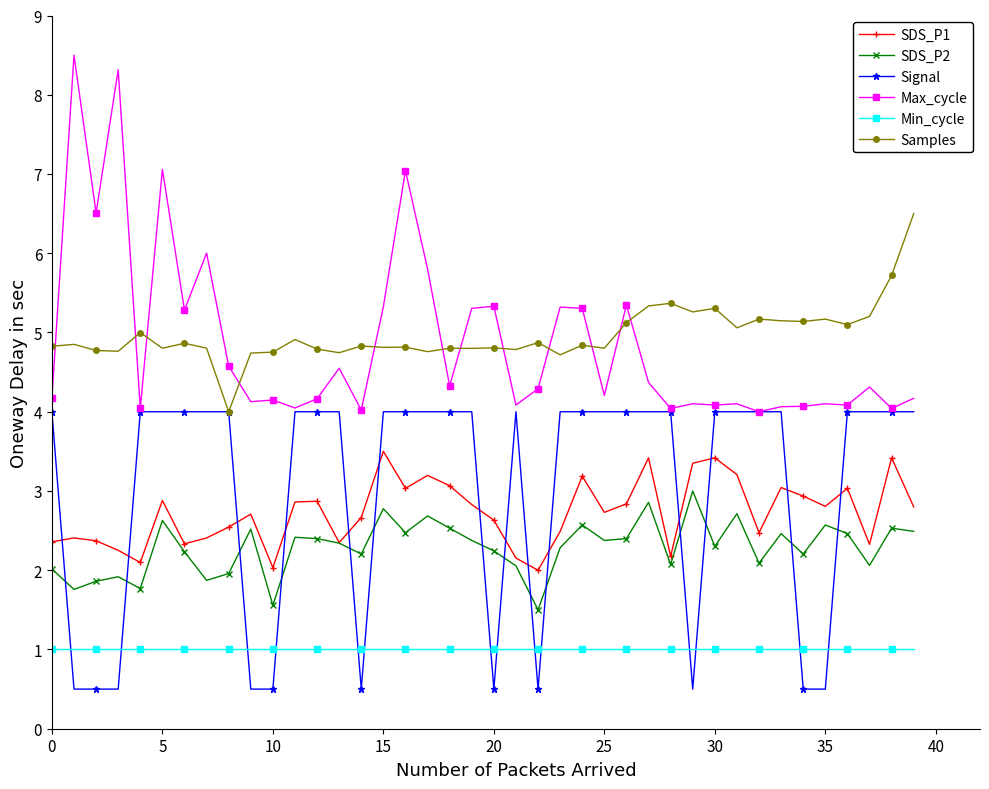

Which series has the widest spread of values?

Max_cycle